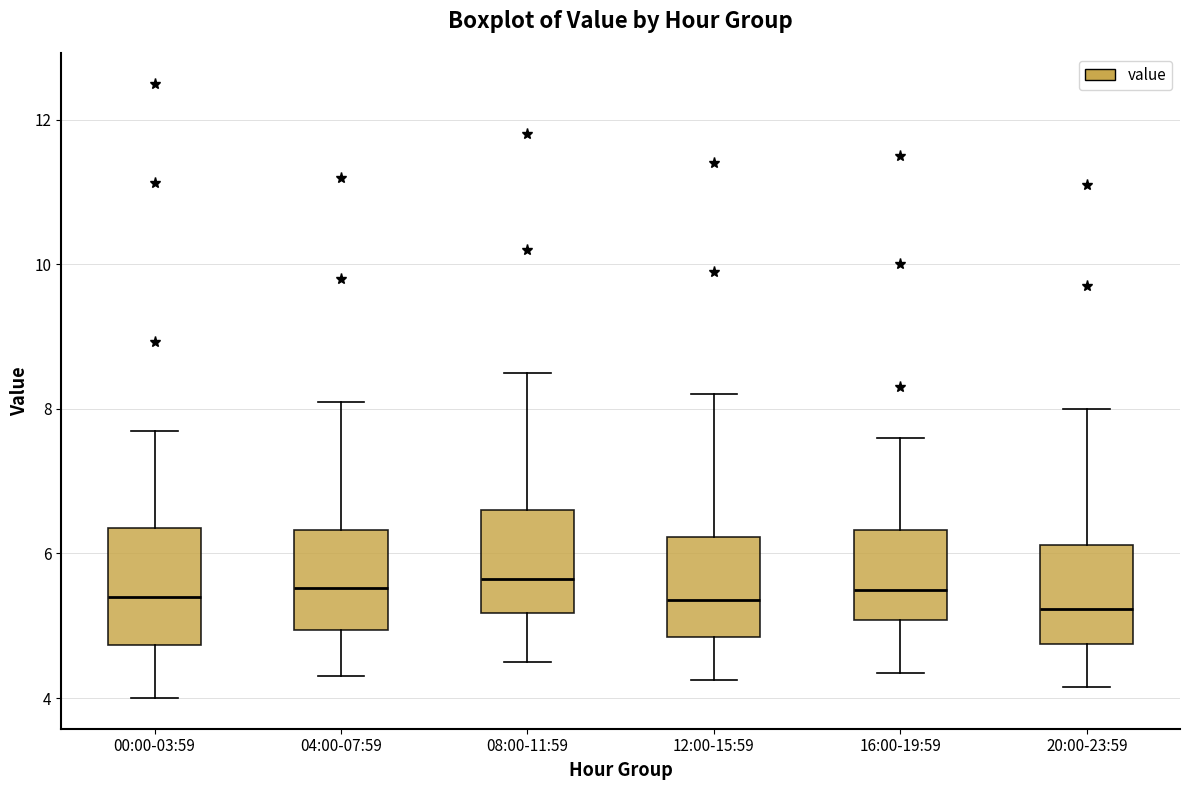

Where is the lower edge of the box for 20:00-23:59 on the y-axis? The values are not printed on the chart, so give them approximately, as read against the axis.

4.8